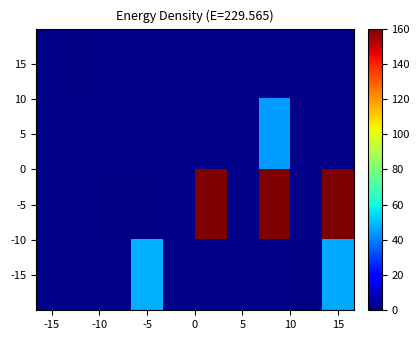

List the series in order of their peak value, lowest first.

15, 5, -15, -5